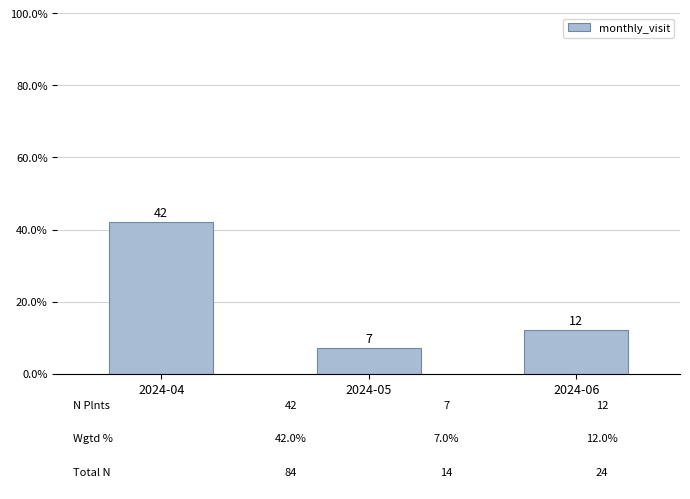

Are the bars horizontal?

No